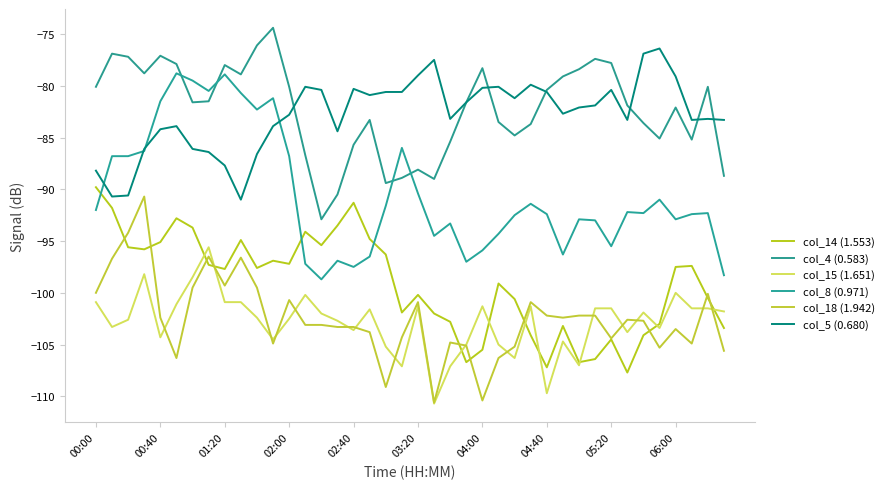

True or false: col_4 (0.583) and col_18 (1.942) intersect in this chart.

False